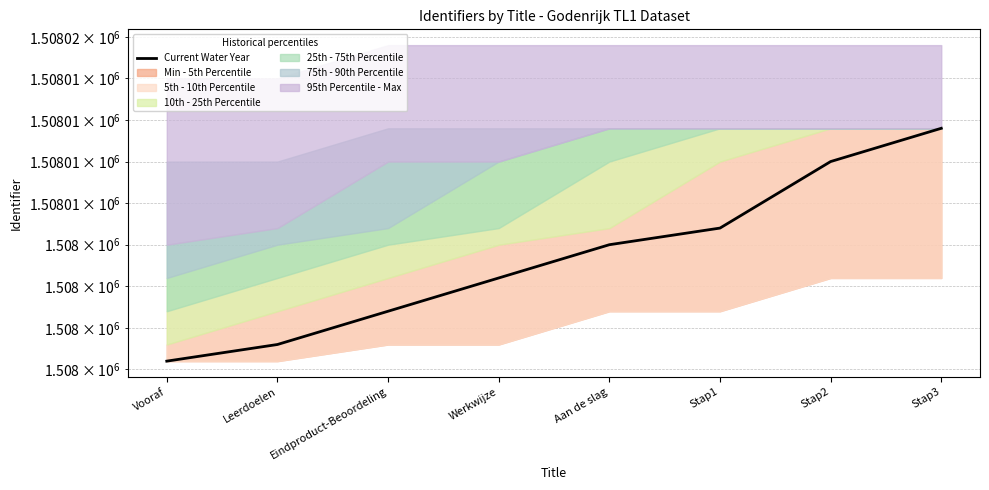

The value at Stap1 is 2345931. True or false?

False